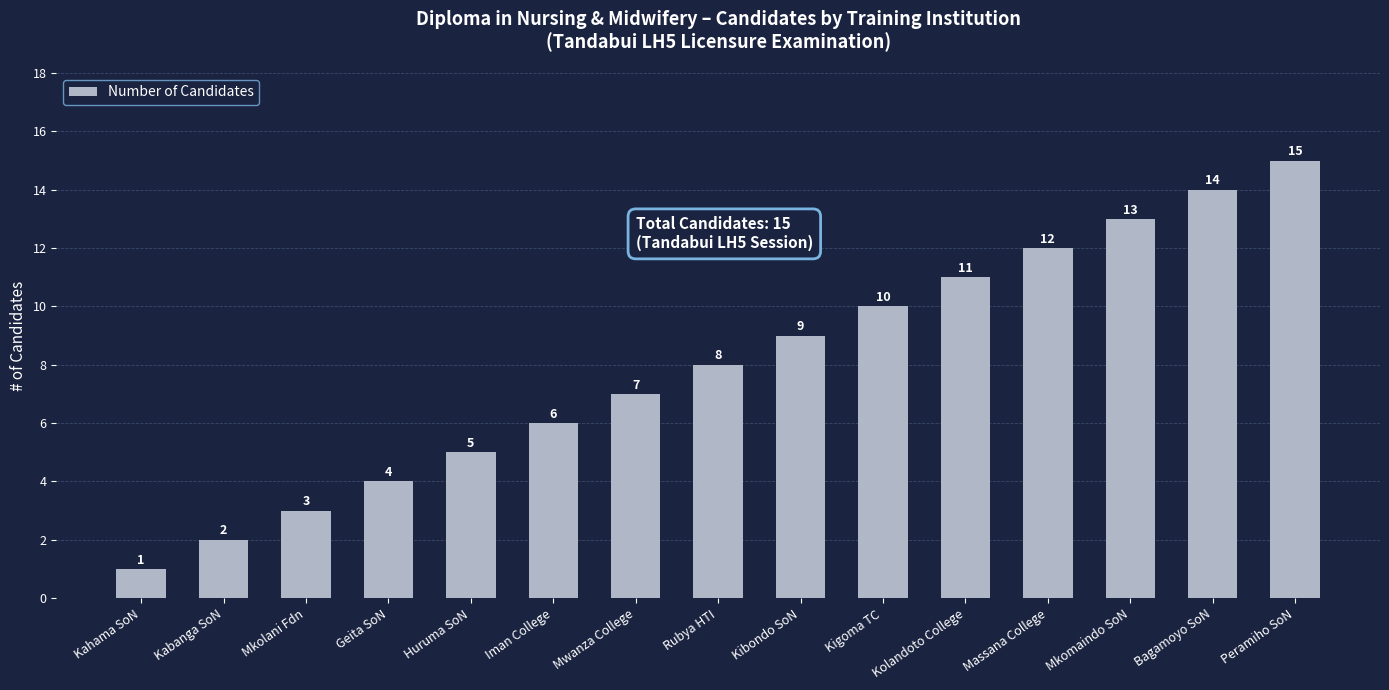

What is the label of the 10th bar from the left?

Kigoma TC